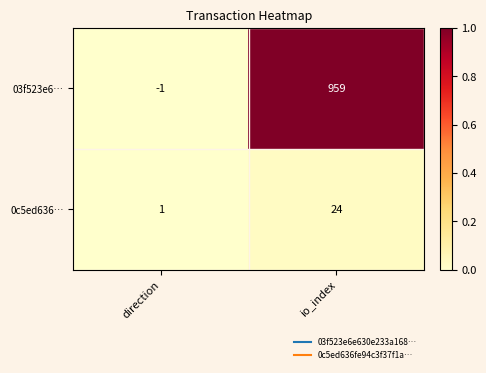

Is it true that 03f523e6… equals 256 at io_index?

False